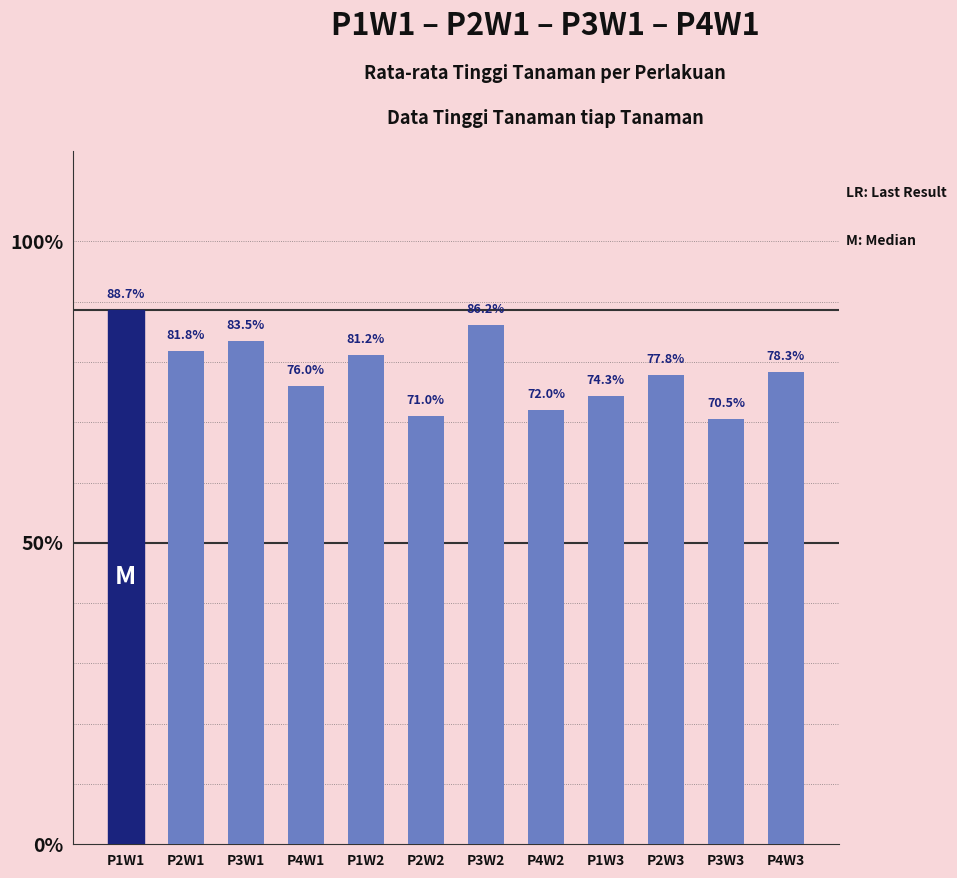

Does the chart contain any negative values?

No